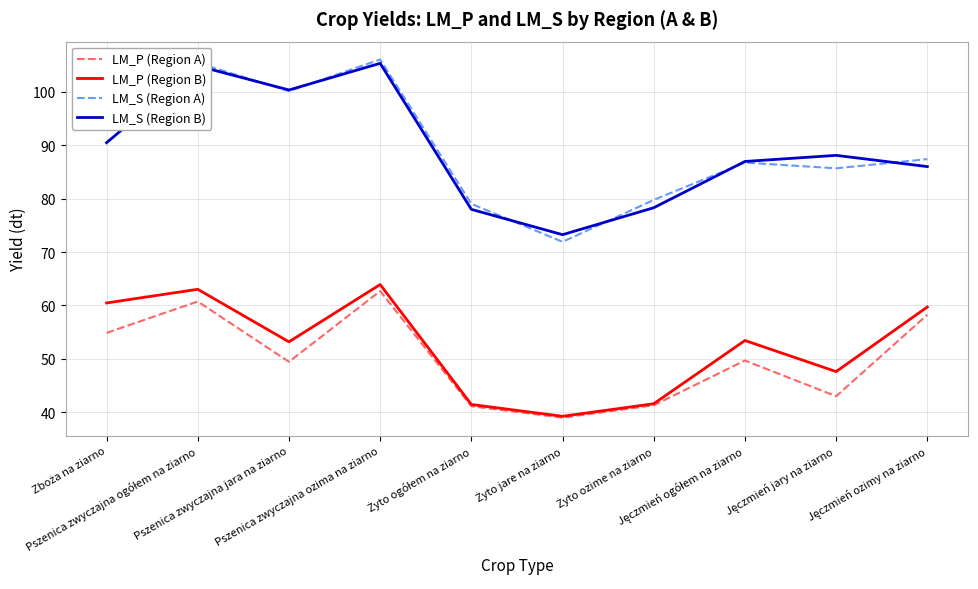

True or false: LM_P (Region A) and LM_S (Region B) cross at least once.

False